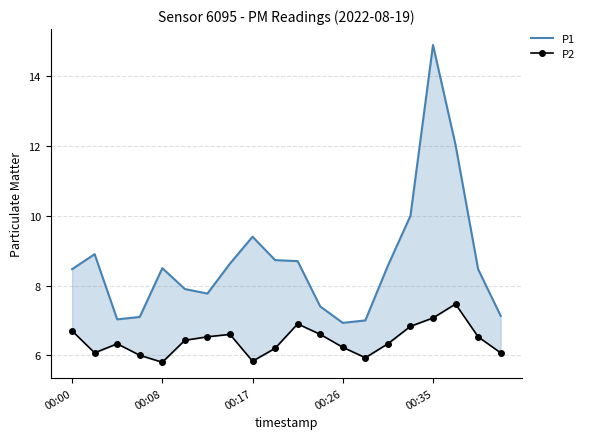

Rank the series by their maximum value, from highest to lowest.

P1, P2